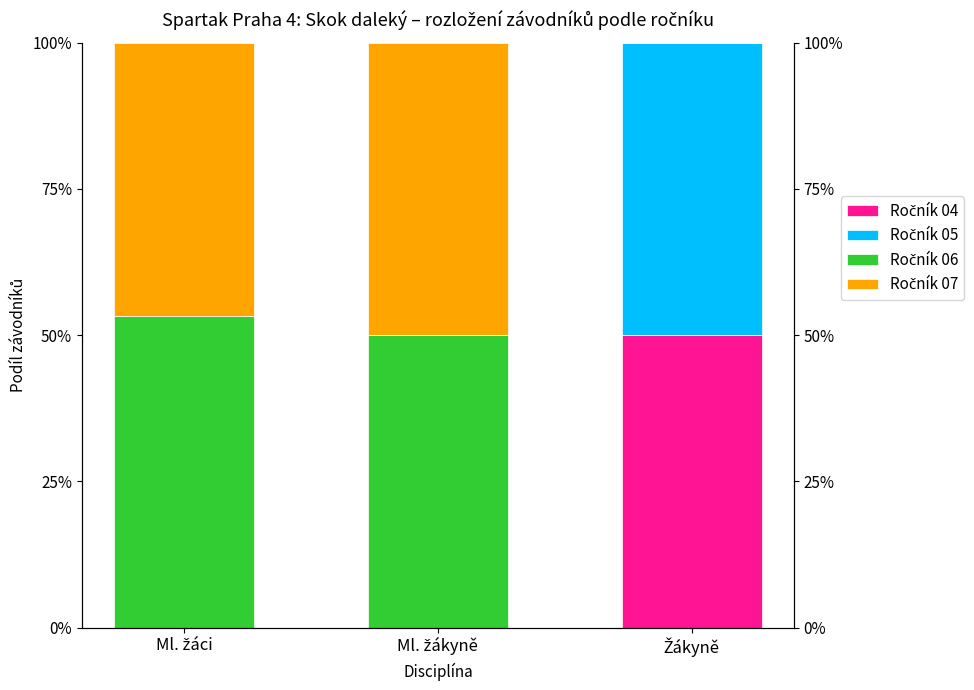

What is the maximum value for Ročník 05?

50.0